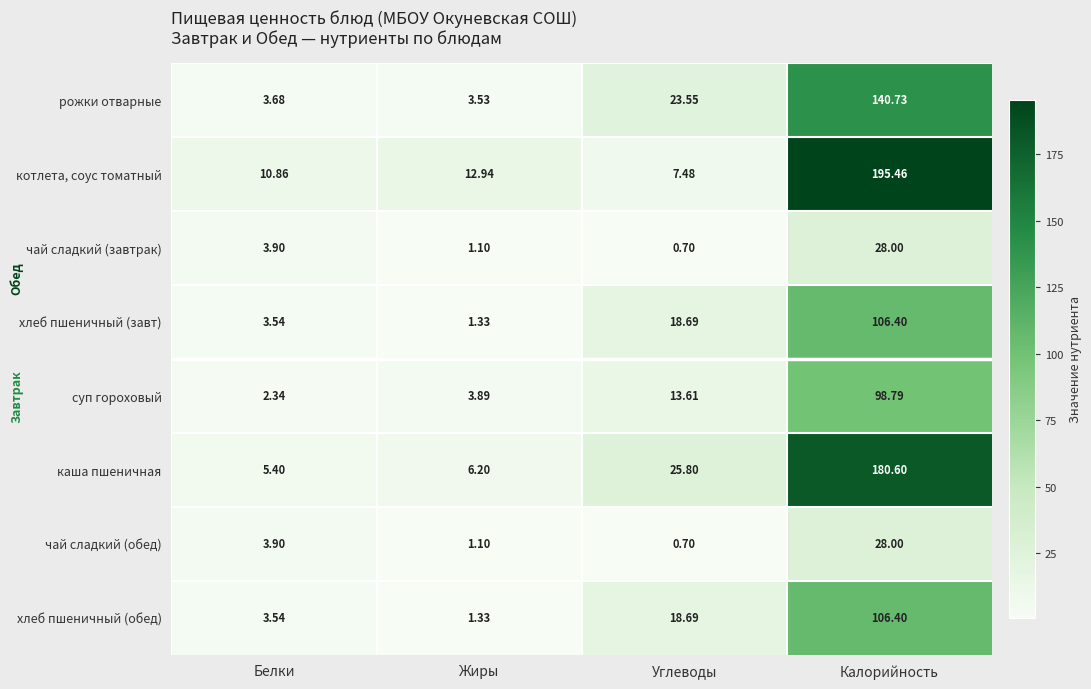

List the labels in order of хлеб пшеничный (завт) value, smallest first.

Жиры, Белки, Углеводы, Калорийность